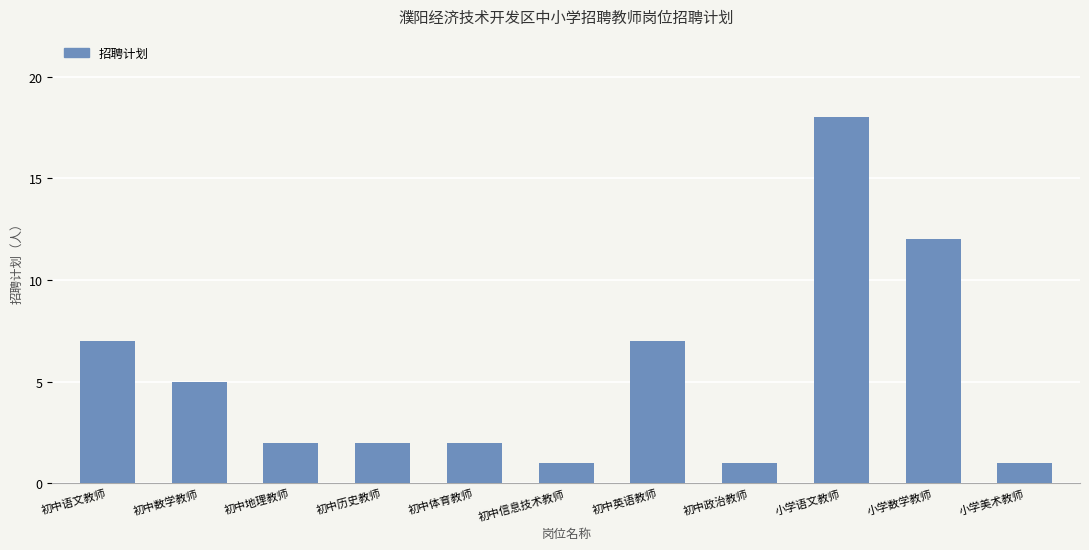

At which category does the chart reach its peak across all series?

小学语文教师